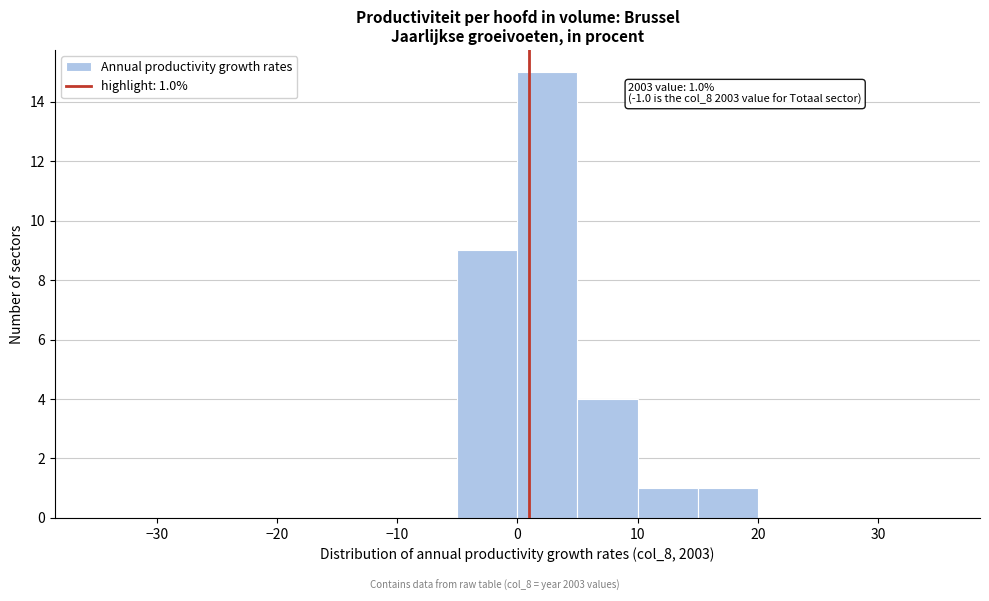

Which range on the x-axis has the tallest bar?

0 to 5